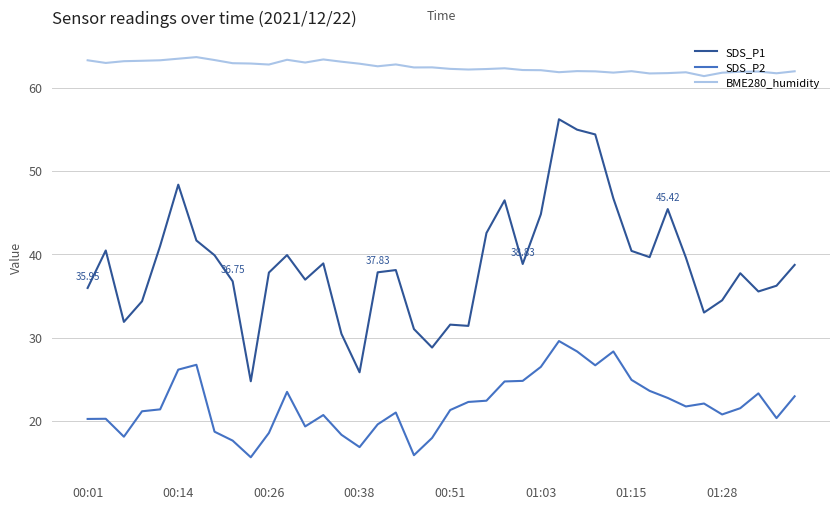

List the series in order of their overall mean, lowest first.

SDS_P2, SDS_P1, BME280_humidity